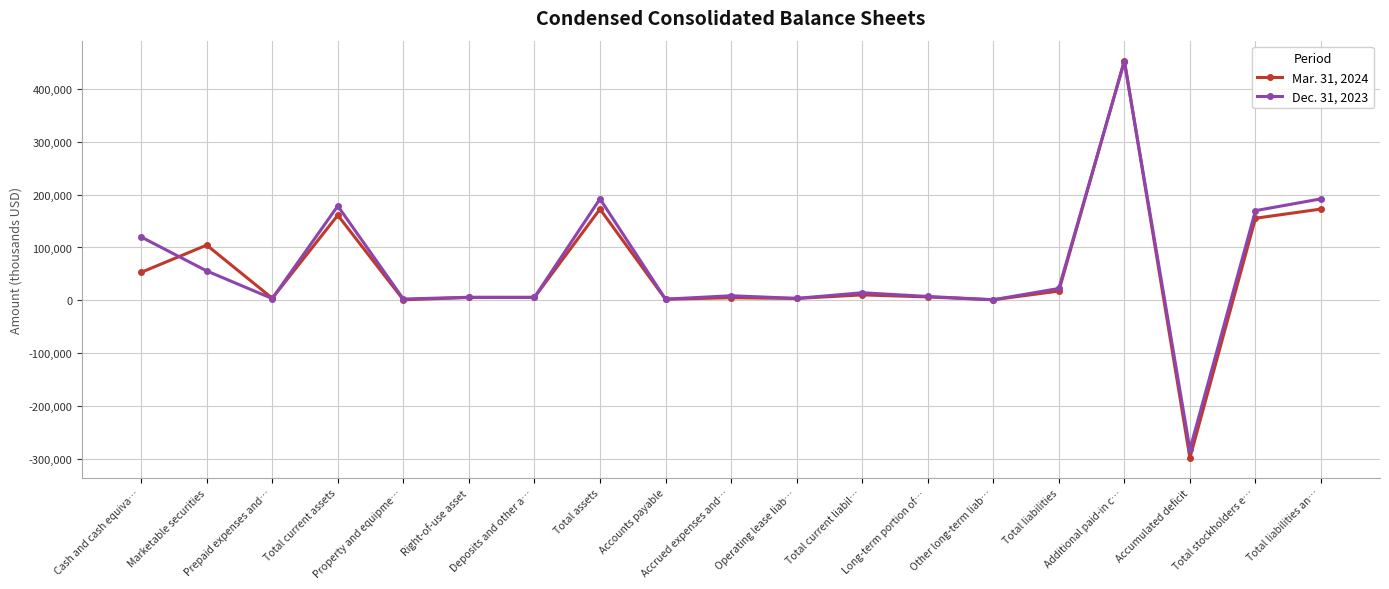

What is the total value across all series at Prepaid expenses and…?

7014